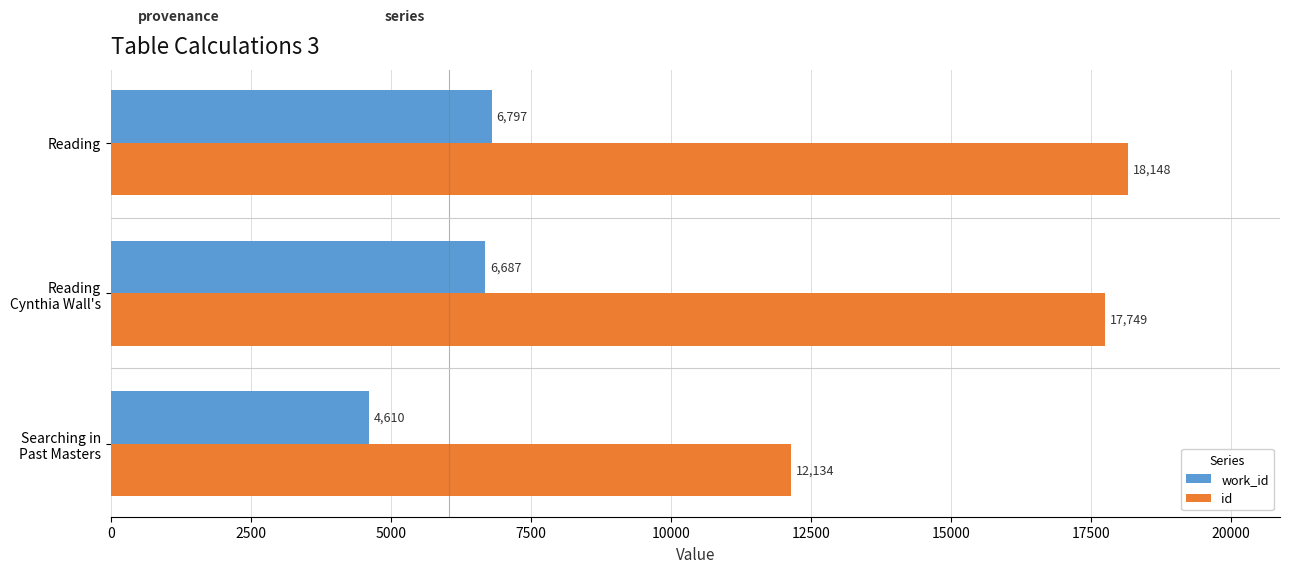

Which category has the highest value in the id series?

Reading